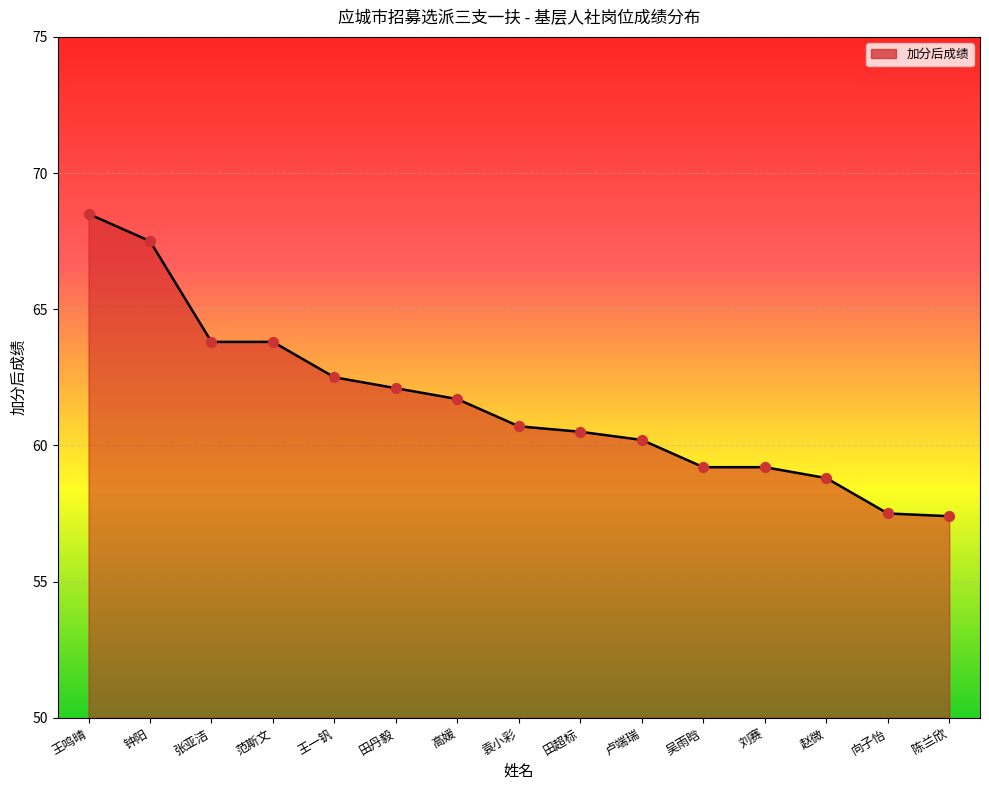

What is the change in value from 王鸣晴 to 赵微?

-9.7